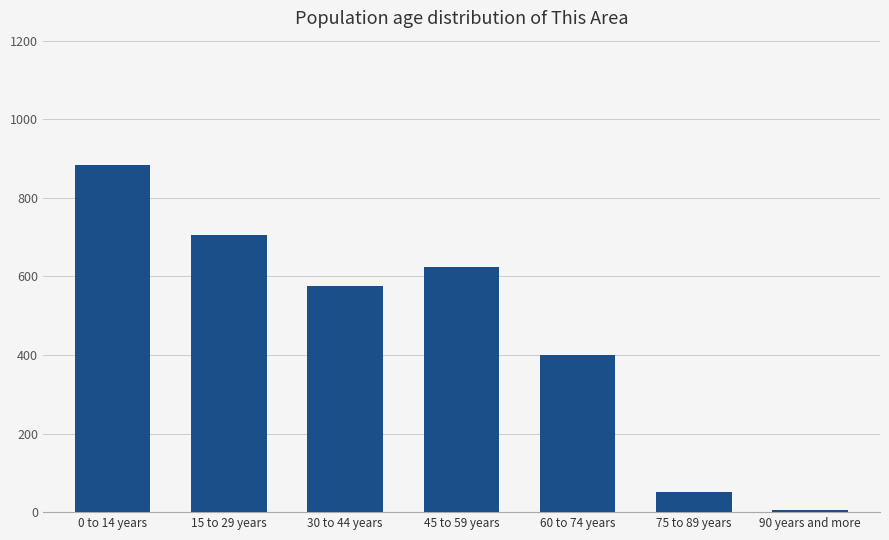

Rank the categories by value from lowest to highest.

90 years and more, 75 to 89 years, 60 to 74 years, 30 to 44 years, 45 to 59 years, 15 to 29 years, 0 to 14 years